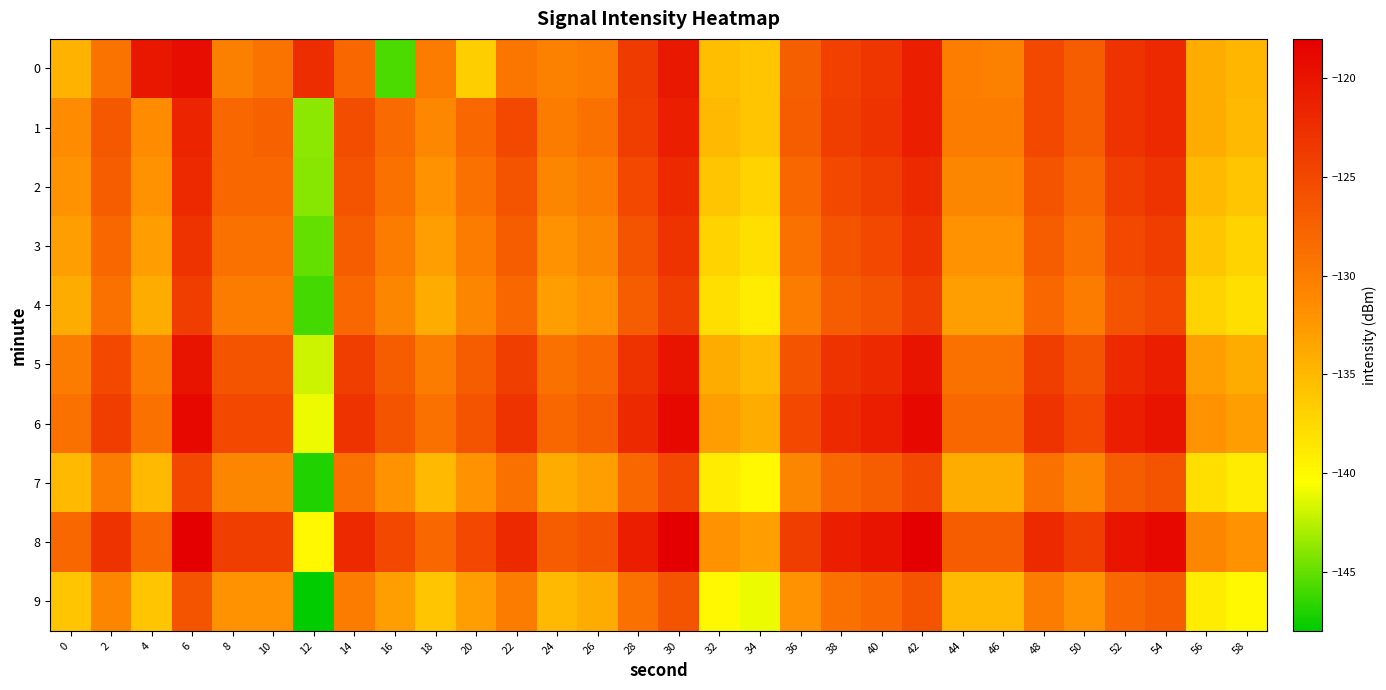

What is the total value across all series at 14?

-1262.4